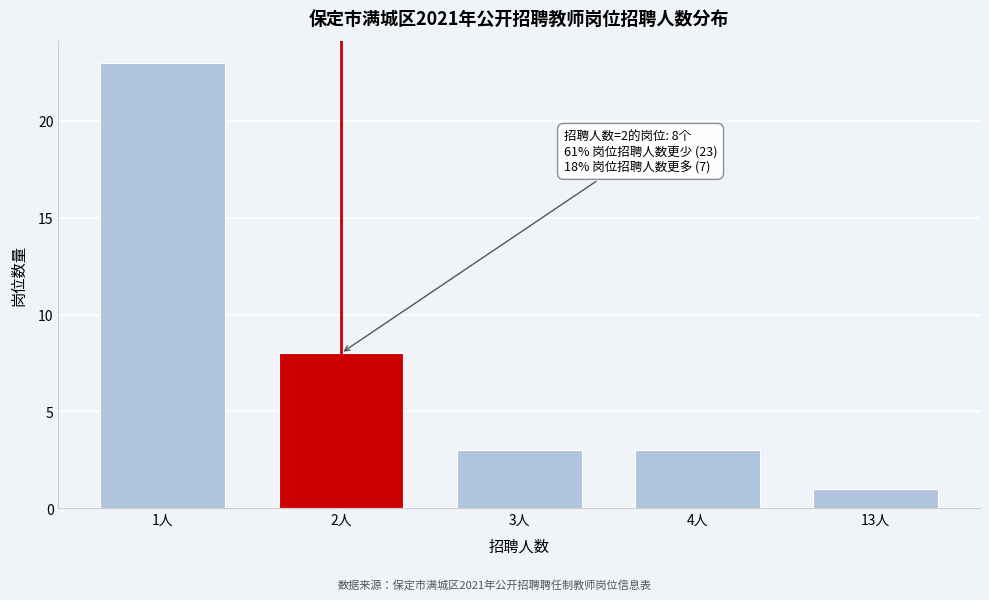

Reading right to left, extract all data points from this chart.

1	3	3	8	23